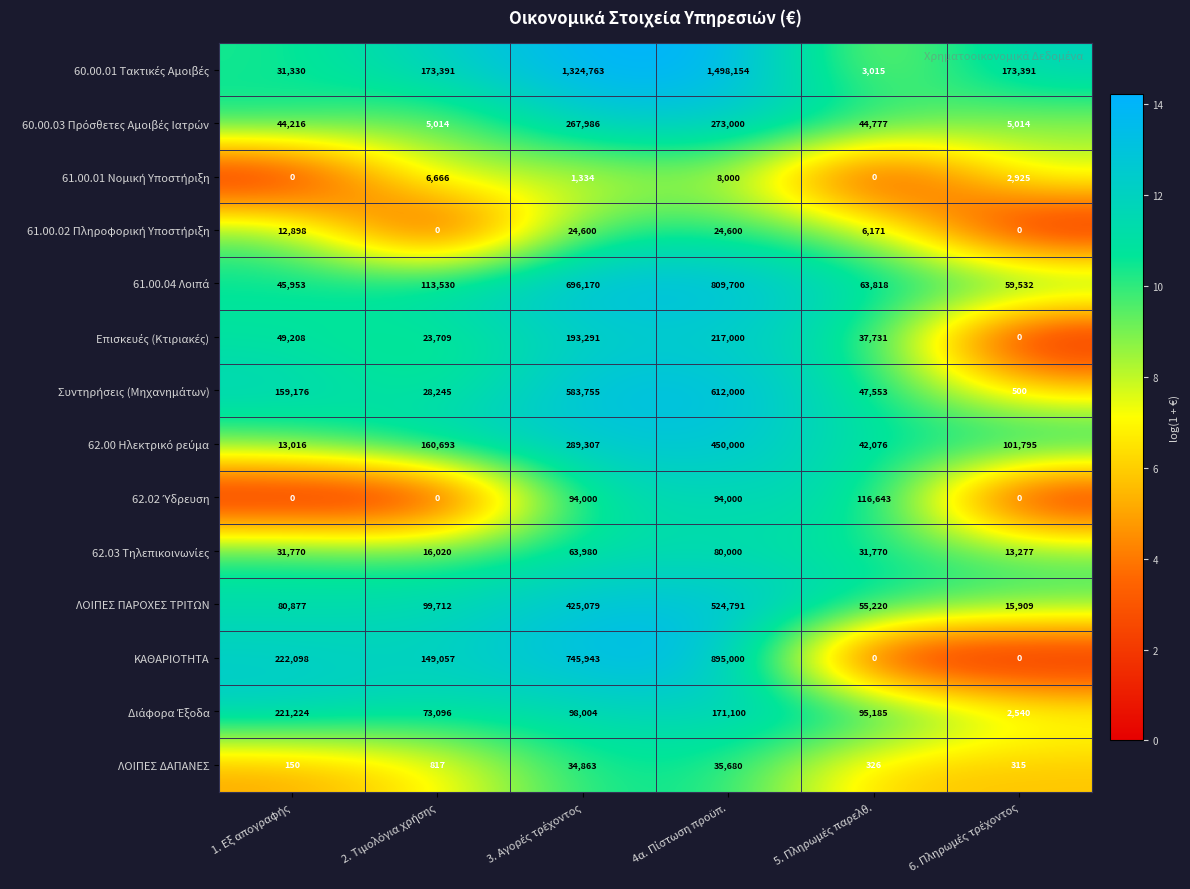

What is the maximum value shown in the chart?

1498154